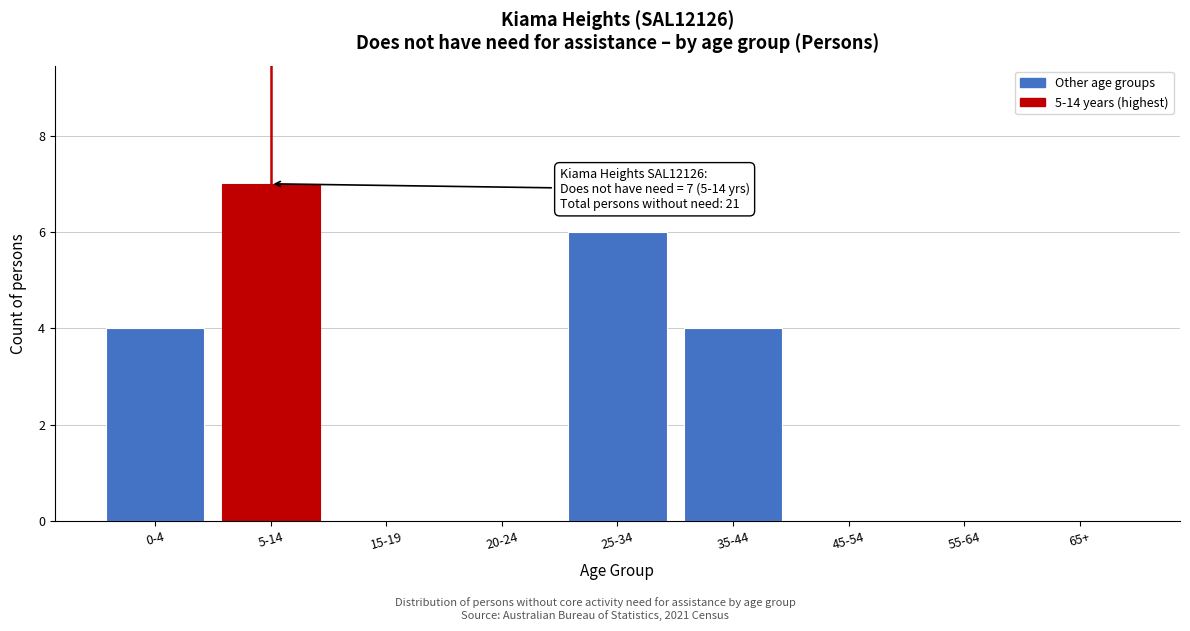

Reading left to right, list all the values displayed in this chart.

0-4=4	5-14=7	15-19=0	20-24=0	25-34=6	35-44=4	45-54=0	55-64=0	65+=0